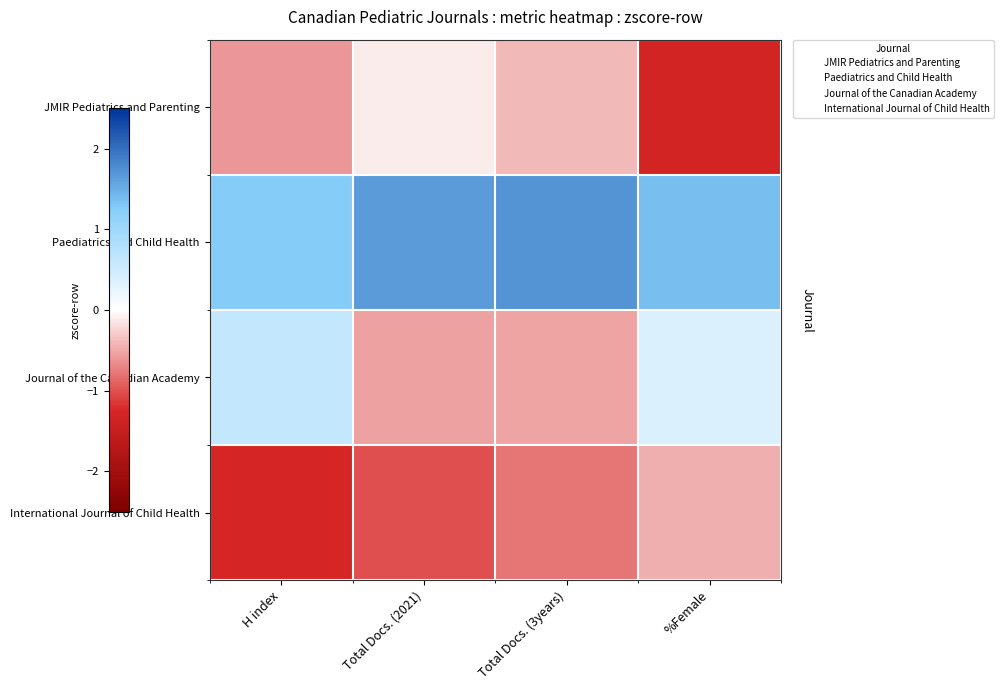

Reading left to right, transcribe all the data shown in this chart.

JMIR Pediatrics and Parenting: H index=-0.6	Total Docs. (2021)=-0.1	Total Docs. (3years)=-0.4	%Female=-1.3
Paediatrics and Child Health: H index=1.3	Total Docs. (2021)=1.6	Total Docs. (3years)=1.7	%Female=1.4
Journal of the Canadian Academy: H index=0.6	Total Docs. (2021)=-0.5	Total Docs. (3years)=-0.5	%Female=0.4
International Journal of Child Health: H index=-1.3	Total Docs. (2021)=-1.0	Total Docs. (3years)=-0.8	%Female=-0.5